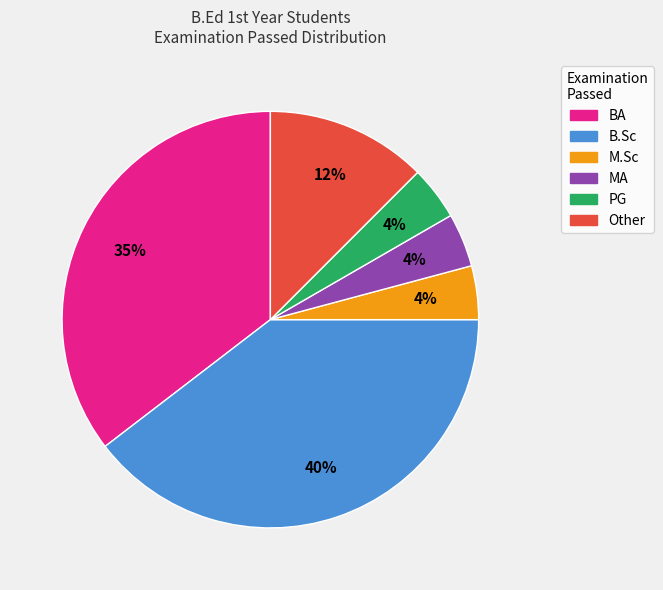

Combined, do Other and M.Sc account for over 50%?

No